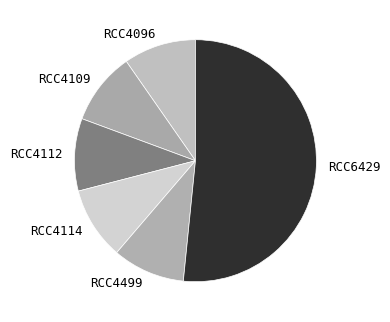

Which category has the biggest portion of the pie?

RCC6429